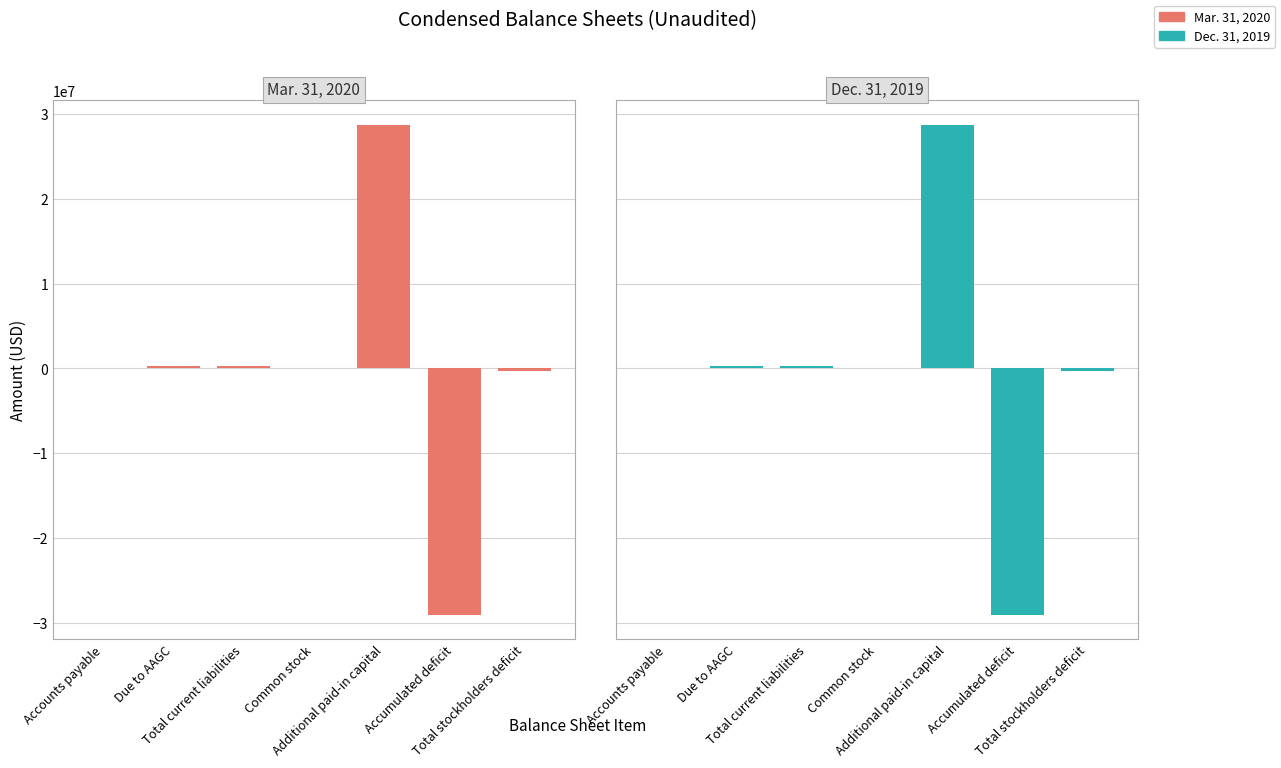

Reading right to left, list all the values displayed in this chart.

Mar. 31, 2020: Total stockholders deficit=-337244	Accumulated deficit=-29071814	Additional paid-in capital=28728912	Common stock=5658	Total current liabilities=337394	Due to AAGC=329517	Accounts payable=7877
Dec. 31, 2019: Total stockholders deficit=-313756	Accumulated deficit=-29048326	Additional paid-in capital=28728912	Common stock=5658	Total current liabilities=313793	Due to AAGC=301307	Accounts payable=12486